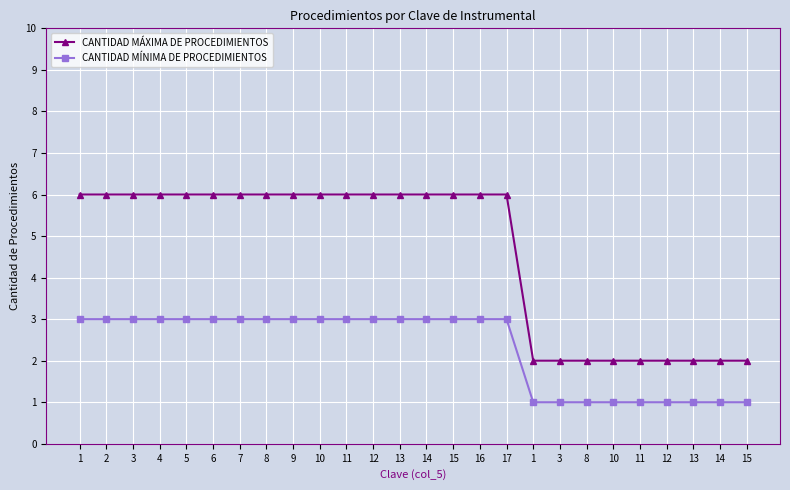

What is the label of the 22nd point from the left?

11